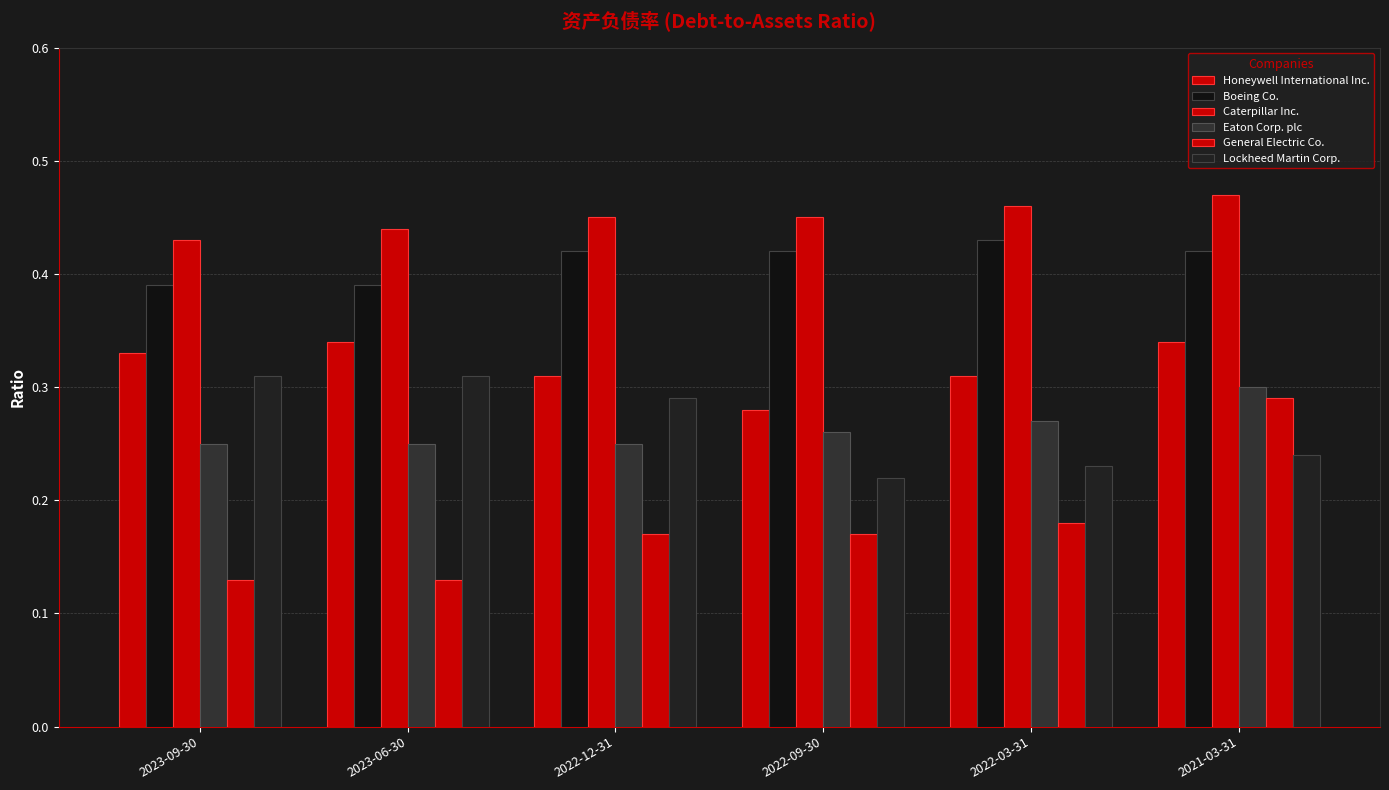

What is the label of the 3rd bar from the left?

2022-12-31